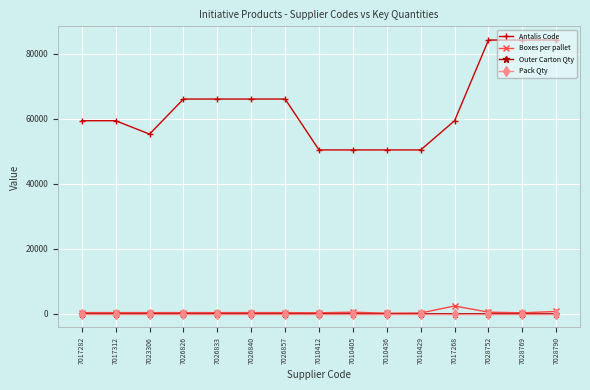

At how many categories does at least one series exceed 46134?

15